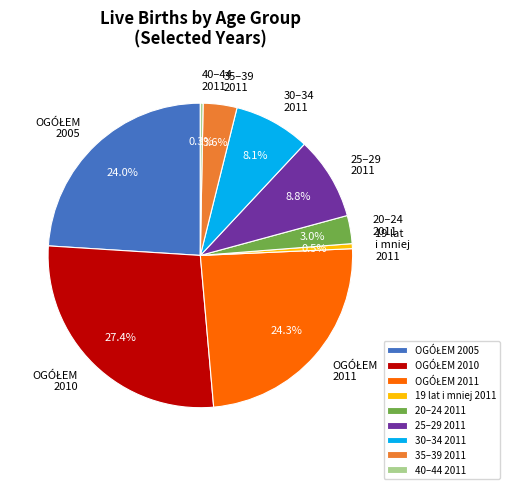

How many segments does this pie chart have?

9